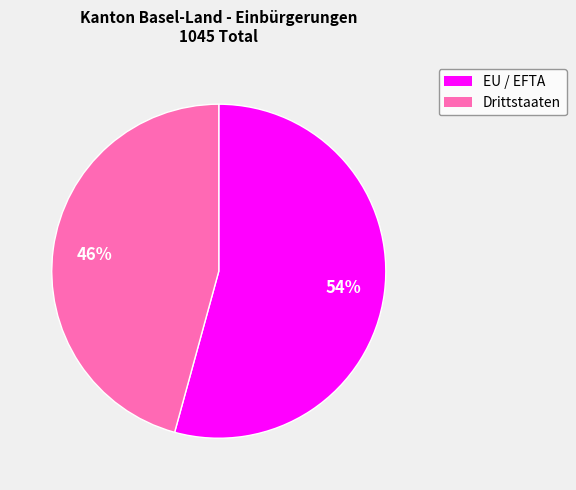

What is the smallest slice in the pie chart?

Drittstaaten